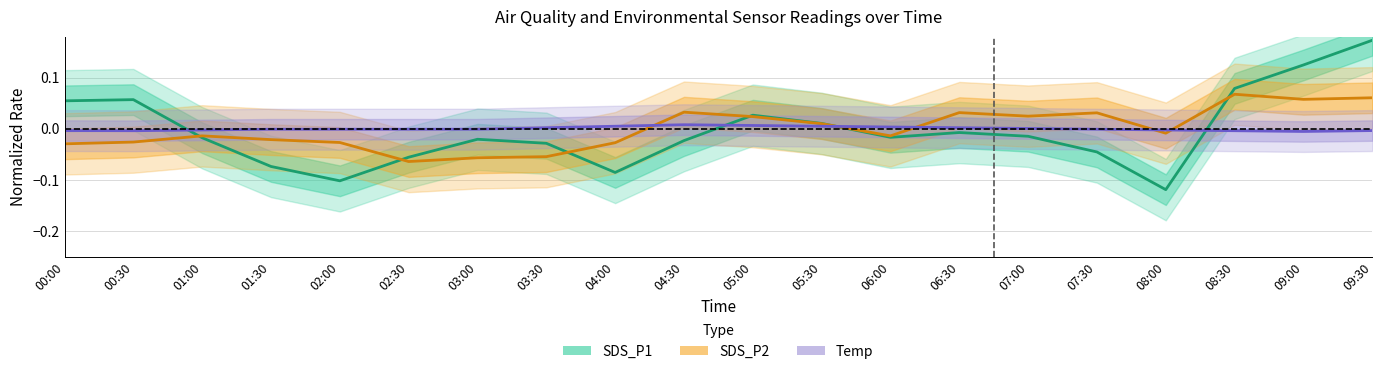

Which has a higher value, 09:30 or 05:30?

09:30